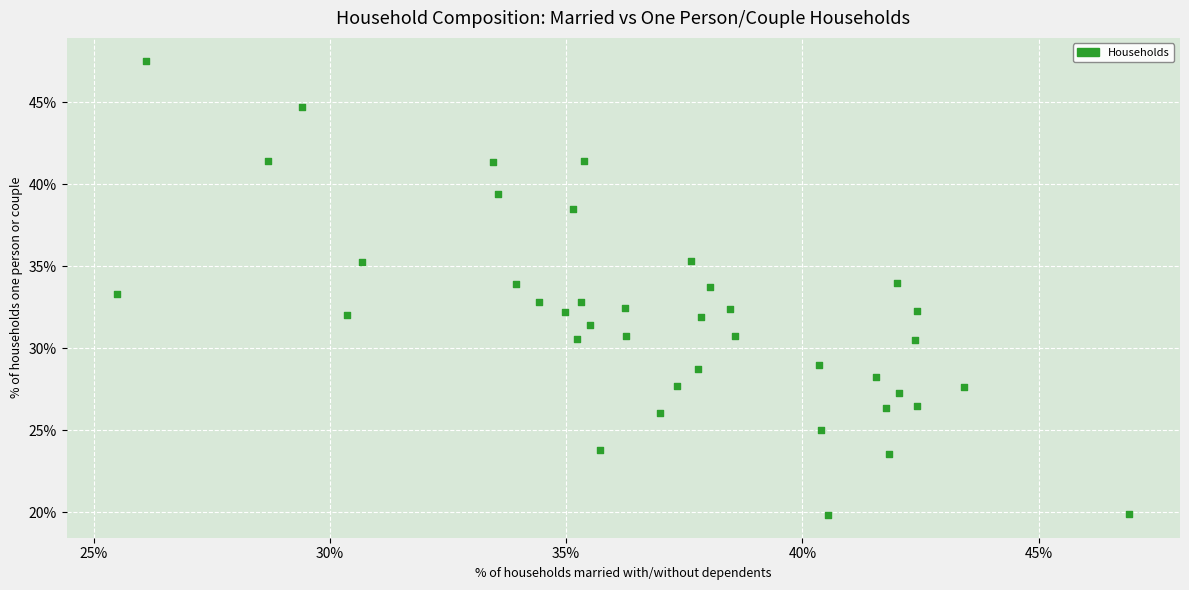

What is the range of X values (max minus min)?

21.4